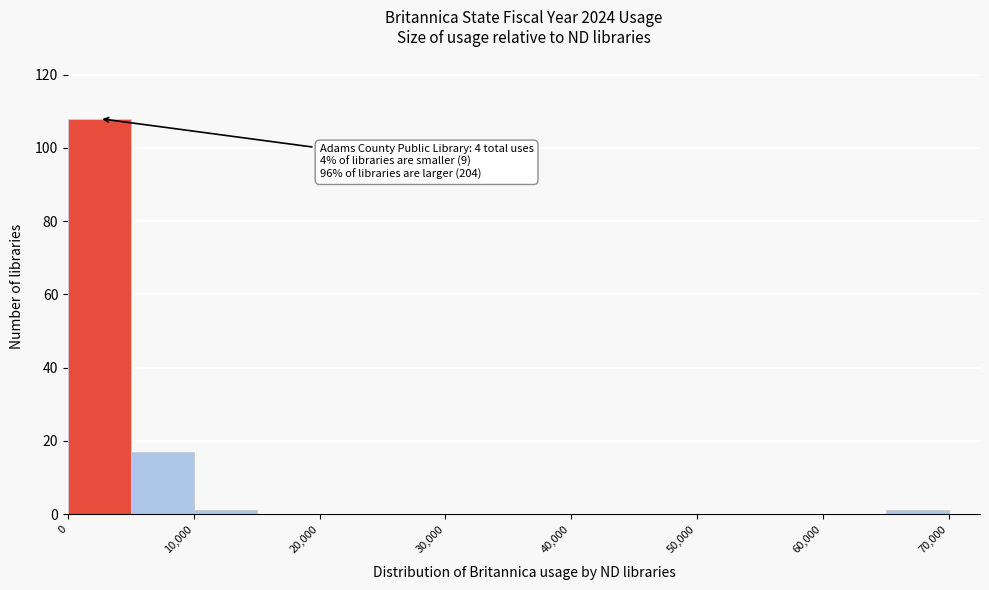

Which range on the x-axis has the tallest bar?

0 to 5000